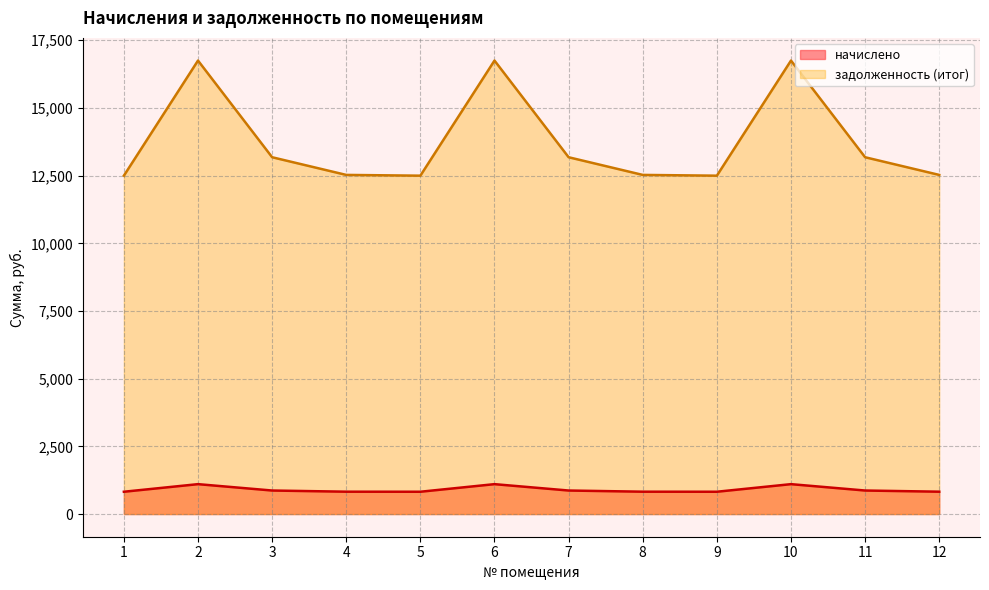

True or false: начислено and задолженность (итог) cross at least once.

False